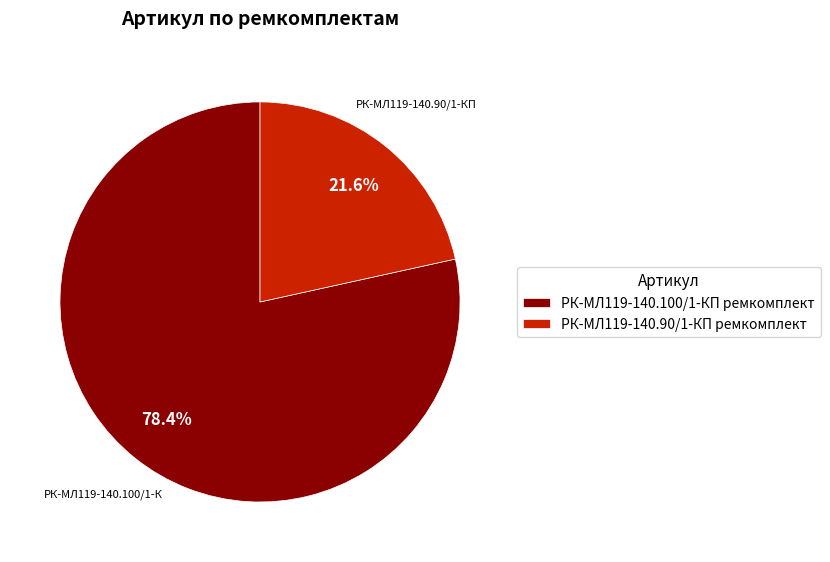

Which slice is the smallest?

РК-МЛ119-140.90/1-КП ремкомплект